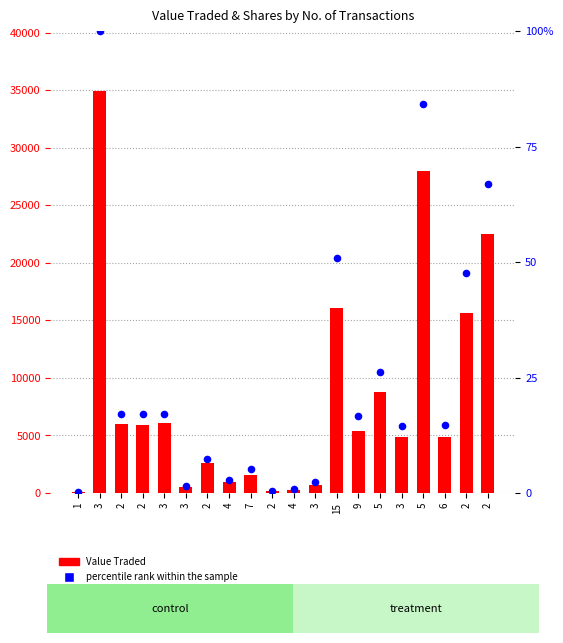

What is the total value across all series at 4?

972.8